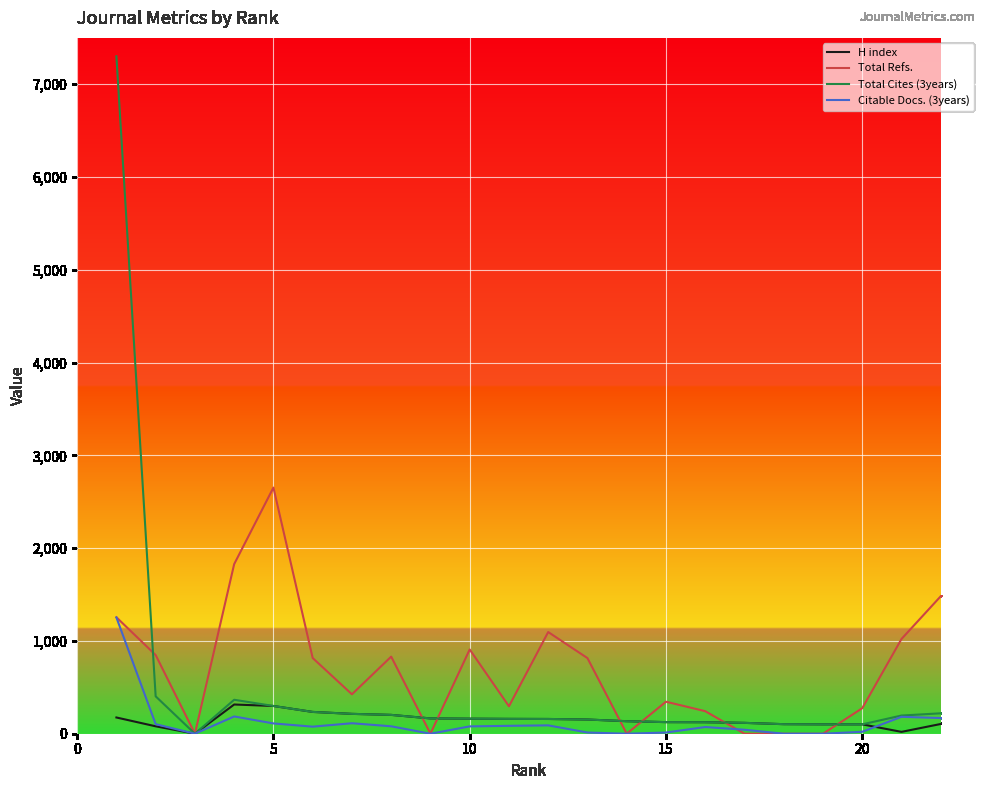

Rank the series by their maximum value, from highest to lowest.

Total Cites (3years), Total Refs., Citable Docs. (3years), H index